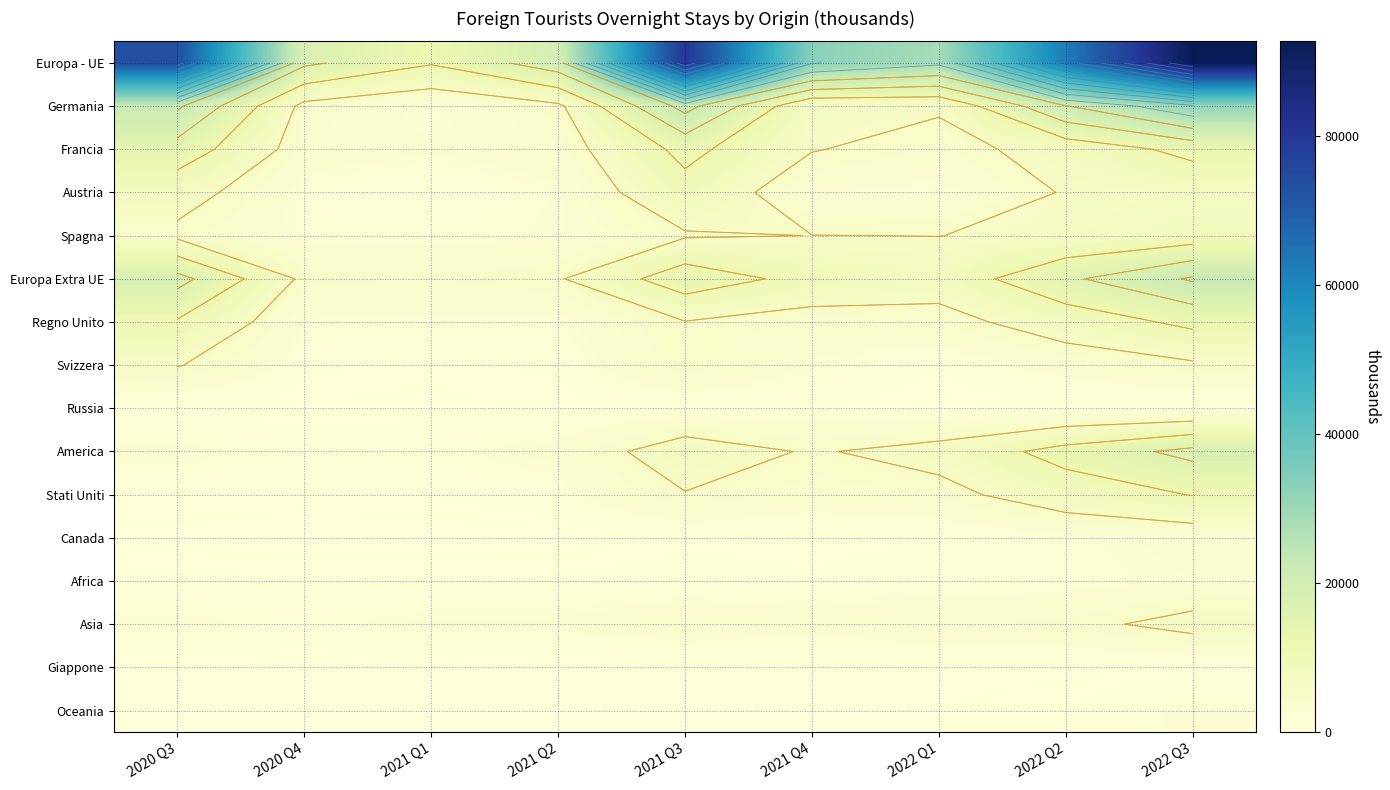

Which series has the largest range (max minus min)?

Europa - UE